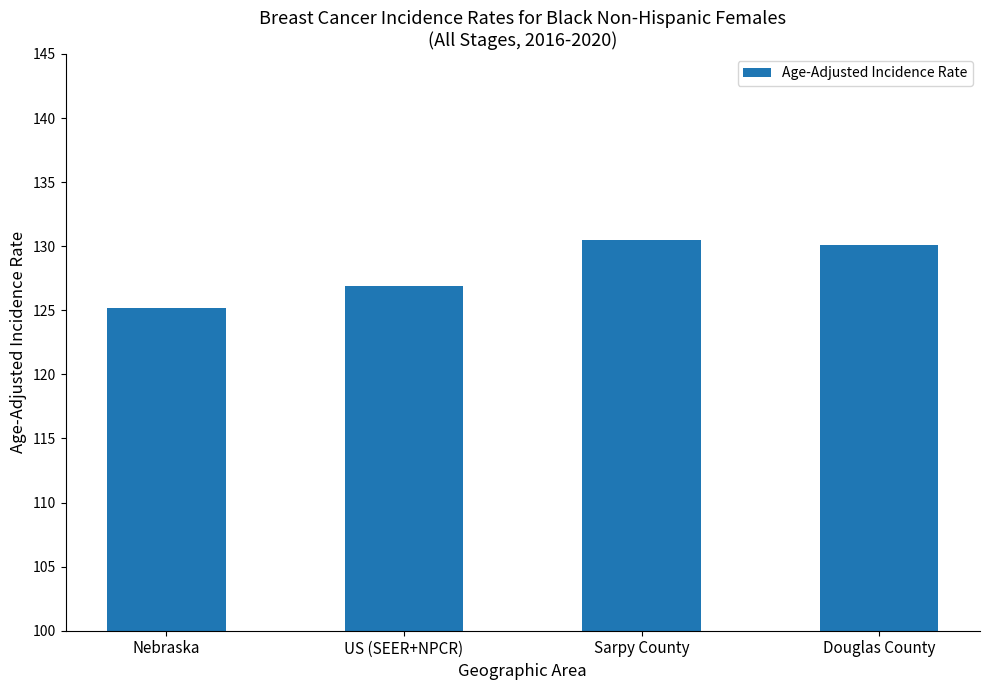

True or false: the data shows 214.3 at Douglas County.

False